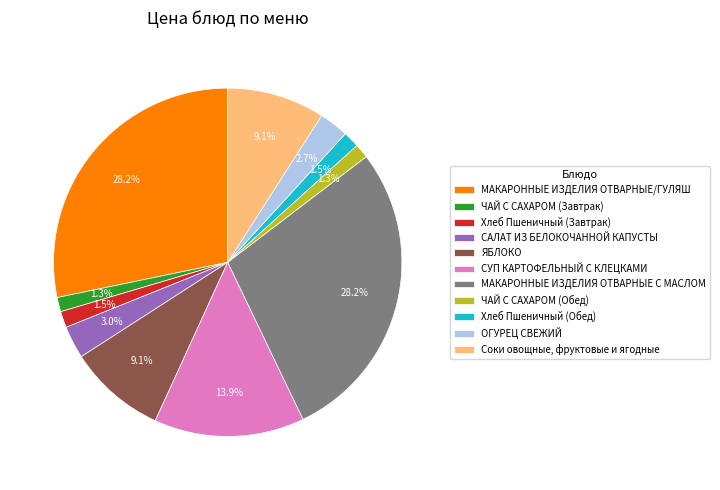

Between Соки овощные, фруктовые и ягодные and ЧАЙ С САХАРОМ (Обед), which is larger?

Соки овощные, фруктовые и ягодные